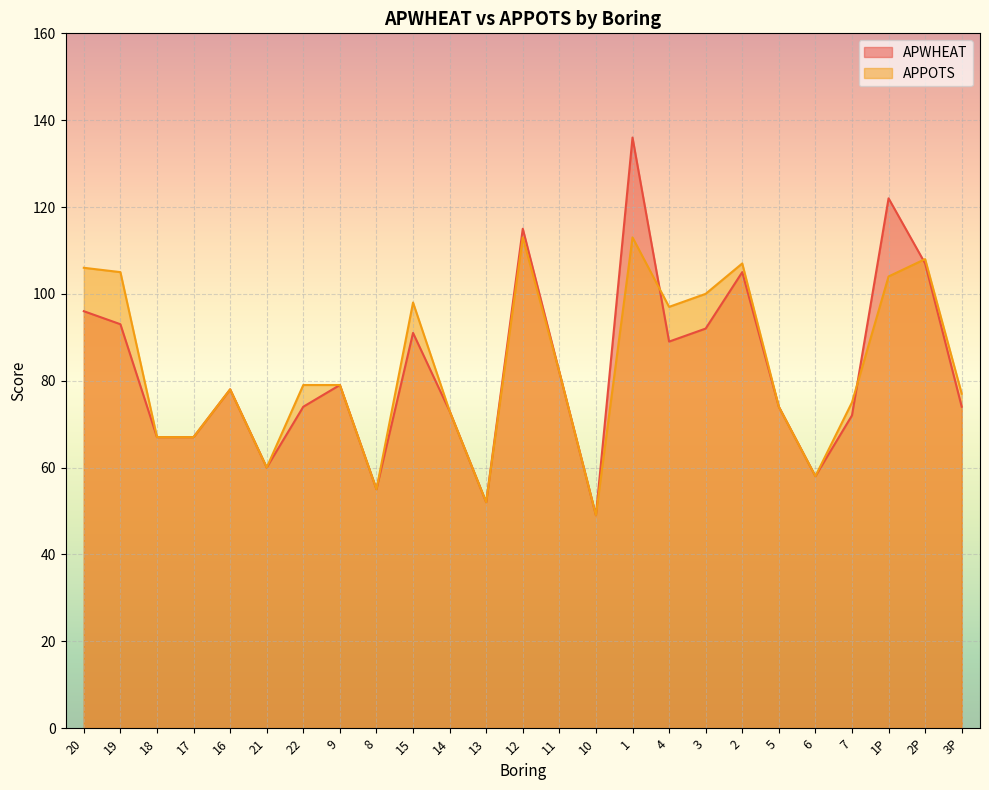

Which has a higher value, 18 or 16?

16